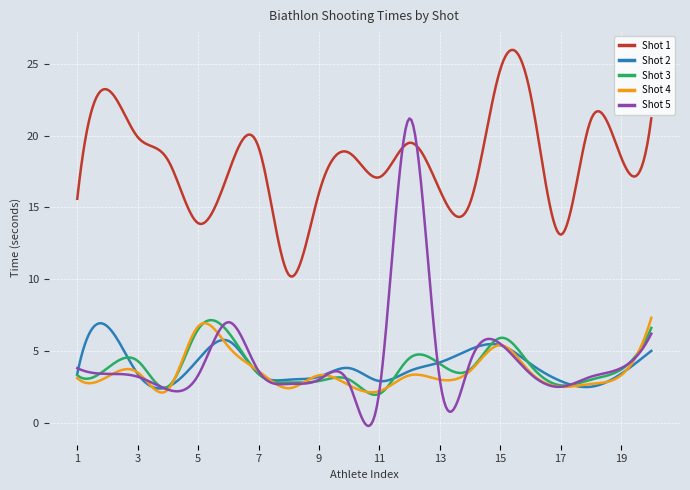

What is the greatest value displayed?

26.0